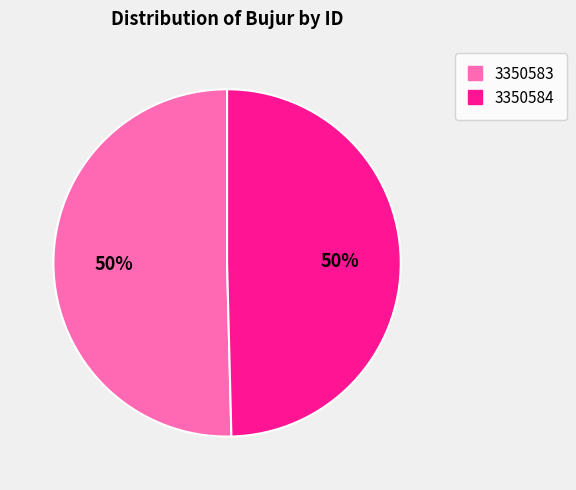

Which slice is the largest?

3350583